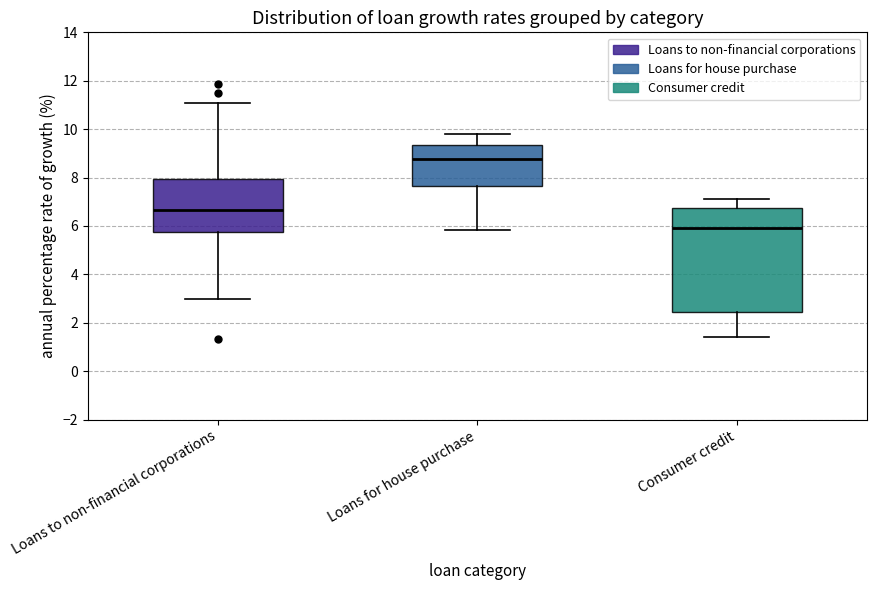

Reading left to right, transcribe this box plot: for each box, give where its median line is, the range the box spans, and where its two whiskers end, as read against the y-axis. The values are not printed on the chart, so give them approximately, as read against the axis.

Loans to non-financial corporations: median 6.6, box 5.8 to 8.0, whiskers 3.0 to 11.0
Loans for house purchase: median 8.8, box 7.6 to 9.4, whiskers 5.8 to 9.8
Consumer credit: median 6.0, box 2.4 to 6.8, whiskers 1.4 to 7.2